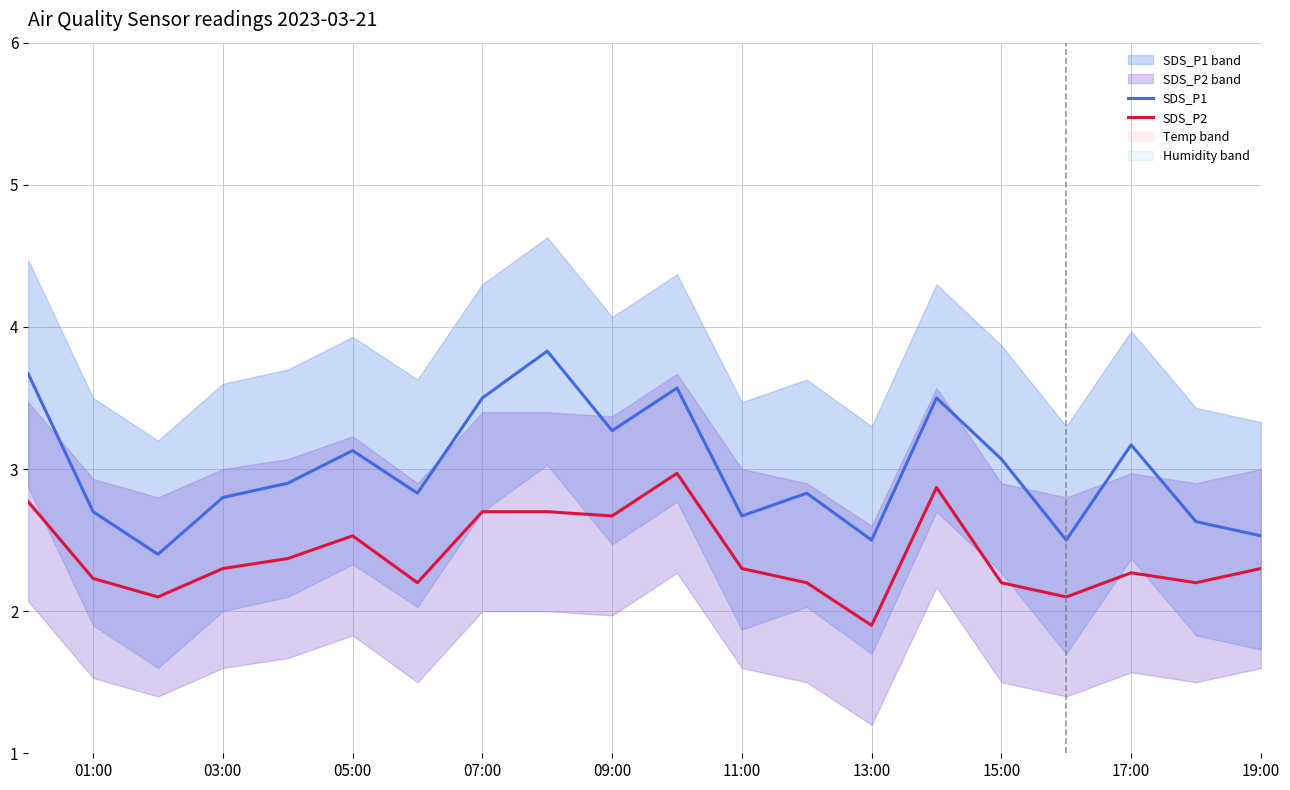

The value of SDS_P1 at 19:00 is 4.3. True or false?

False